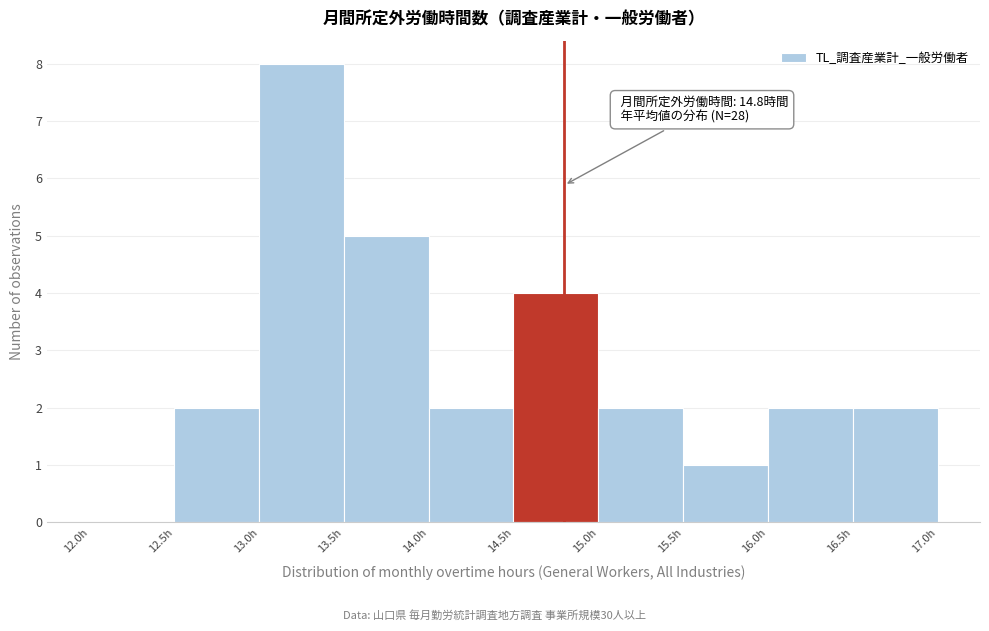

Over which range of the x-axis is the bar tallest?

13.0 to 13.5